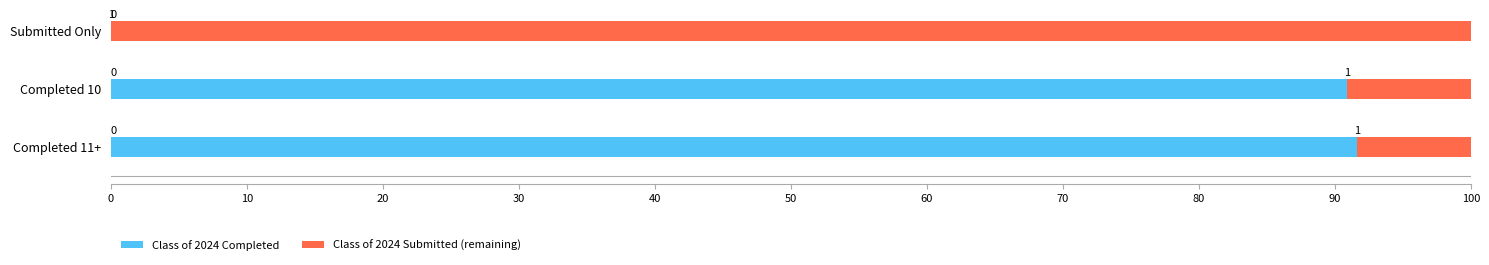

True or false: Class of 2024 Completed has a value of 136.3 at Completed 10.

False